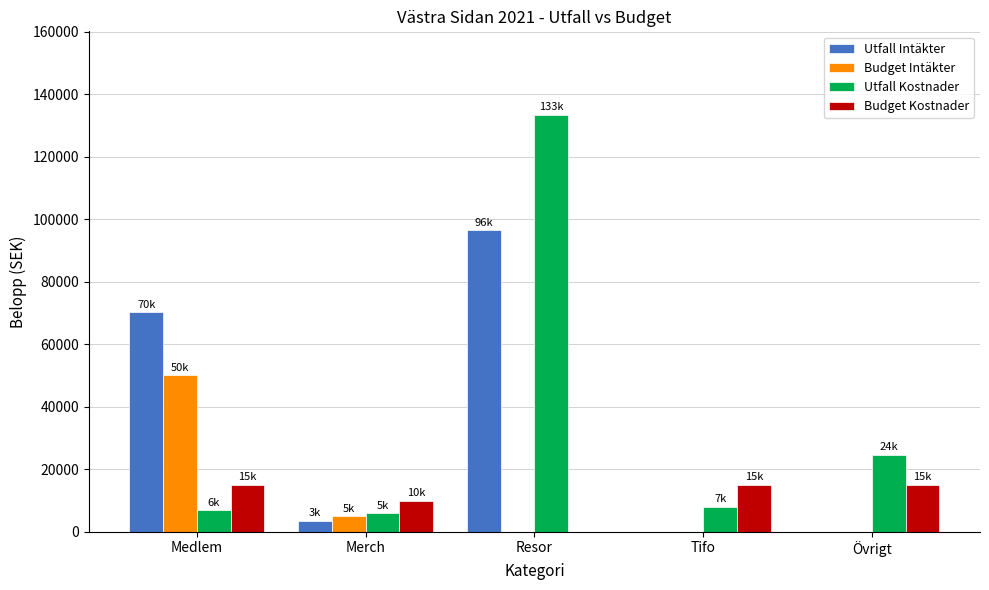

How many groups of bars are there?

5